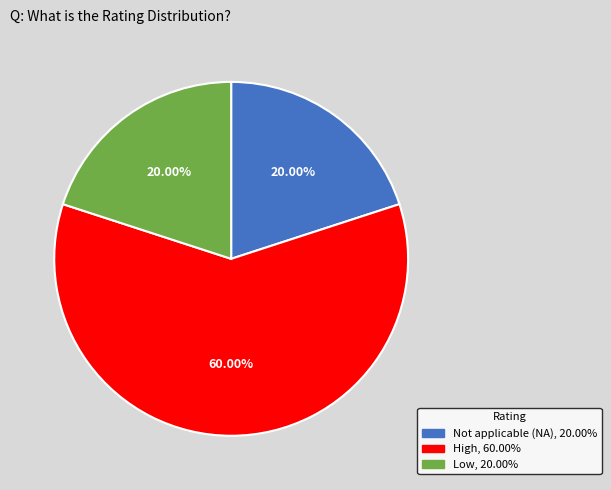

Does any single category account for the majority?

Yes